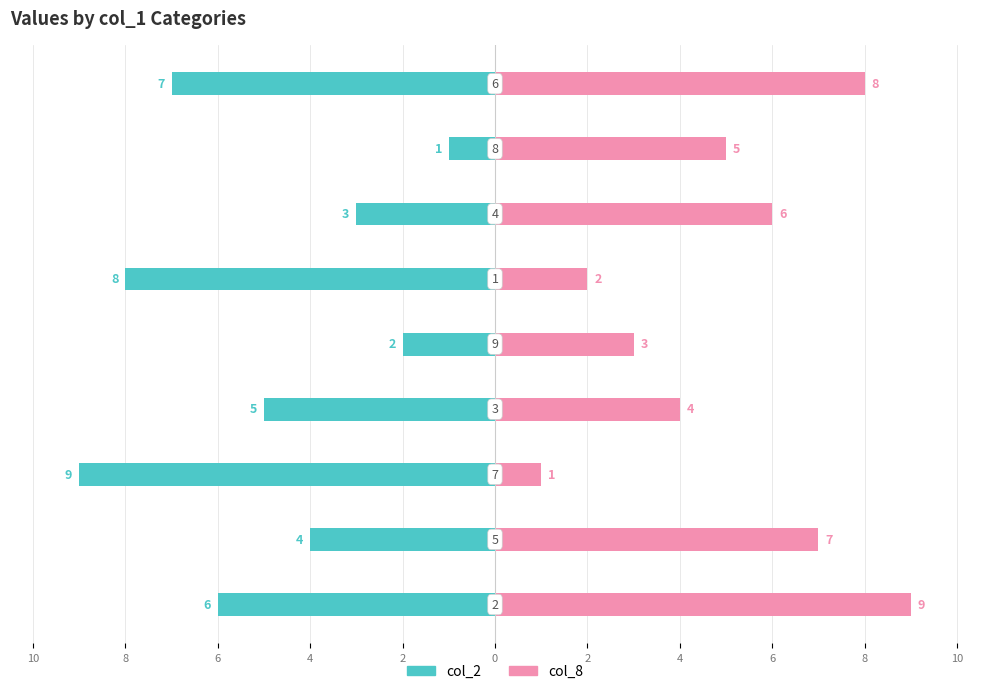

Rank the series by their maximum value, from highest to lowest.

col_8, col_2